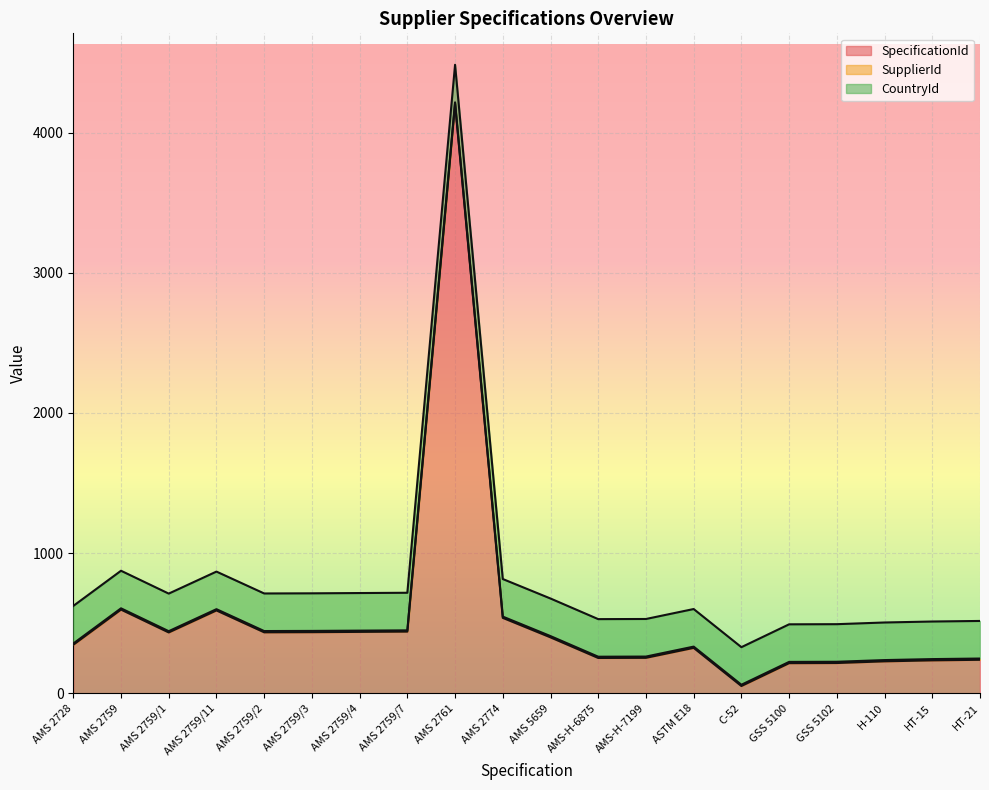

Which has a higher value, AMS 2759/11 or AMS 2761?

AMS 2761